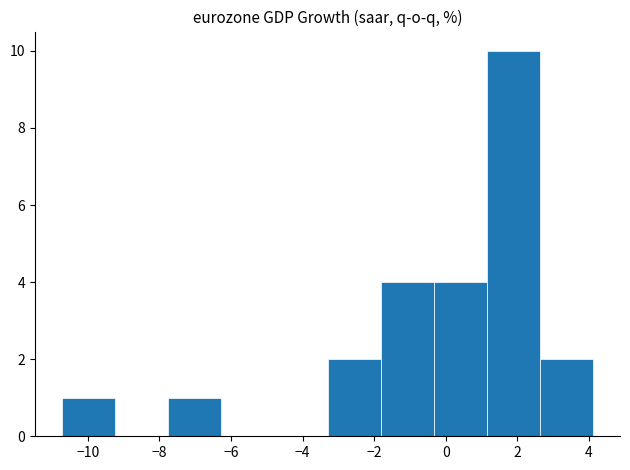

Reading left to right, transcribe this chart: for each bar, give the range it covers on the x-axis and its height. Neither the bar edges nor the heights are printed on the chart, so give them approximately, as read against the axes.

-10.8 to -9.2: 1
-9.2 to -7.8: 0
-7.8 to -6.2: 1
-6.2 to -4.8: 0
-4.8 to -3.2: 0
-3.2 to -1.8: 2
-1.8 to -0.4: 4
-0.4 to 1.2: 4
1.2 to 2.6: 10
2.6 to 4.2: 2